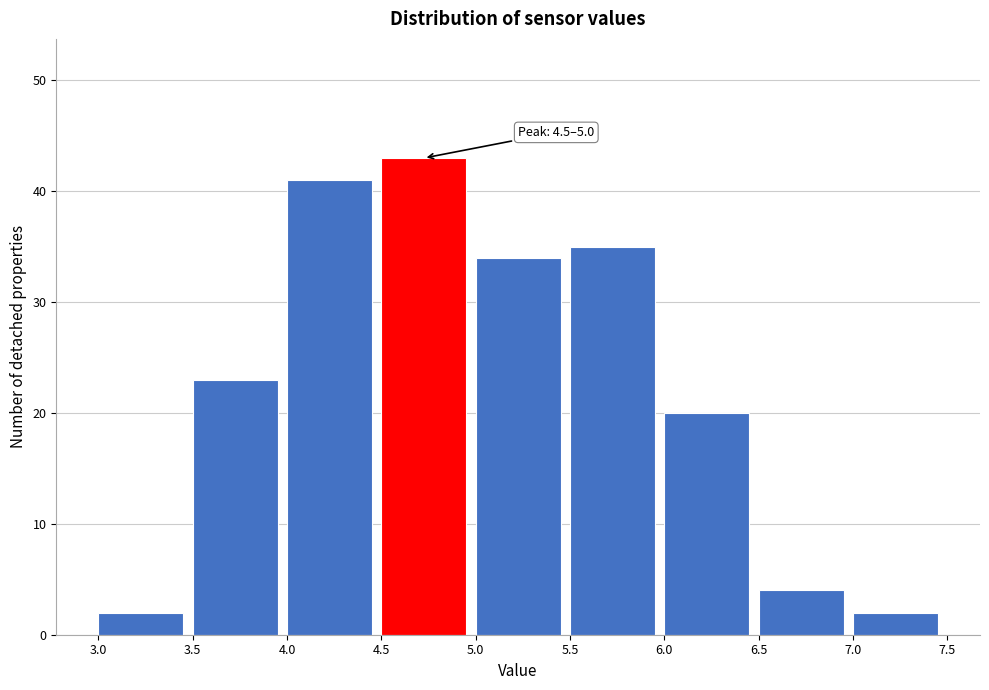

Which range on the x-axis has the tallest bar?

4.5 to 5.0